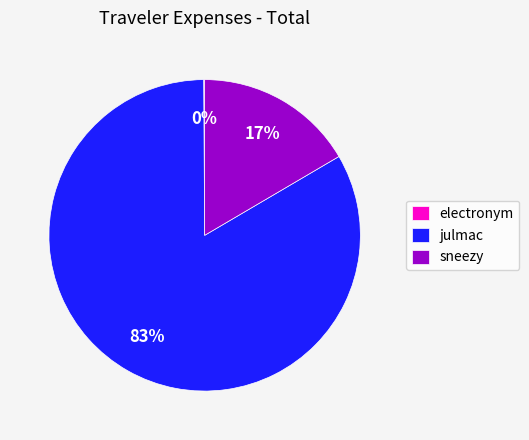

To the nearest percent, what is the difference between the largest and smallest slice percentages?

83%